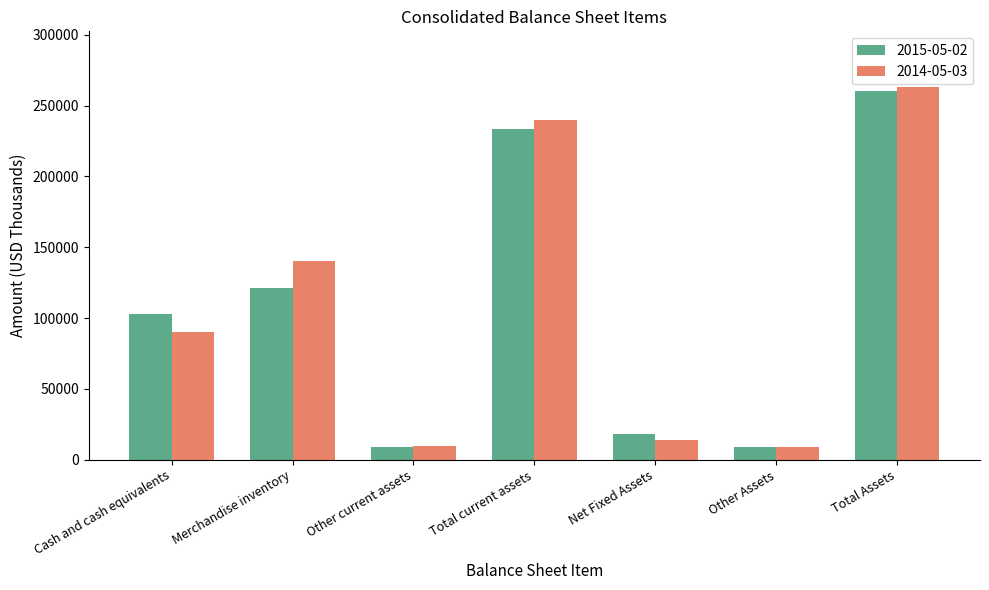

At how many categories does at least one series exceed 26523?

4